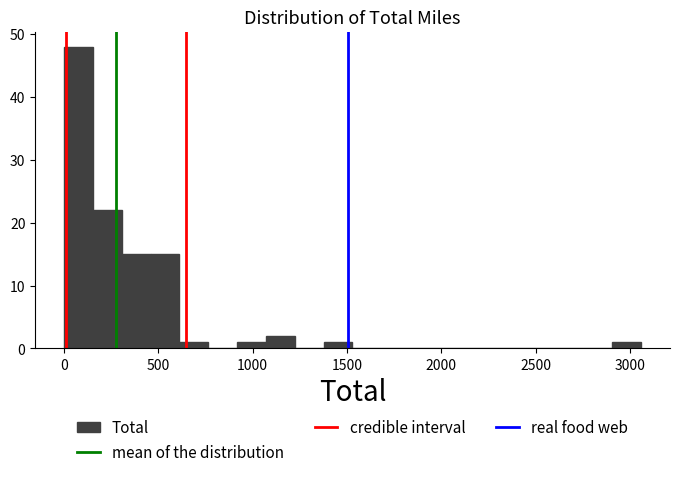

Around what value on the x-axis is the tallest bar? Give the approximate position of its centre, as read against the axis.

100